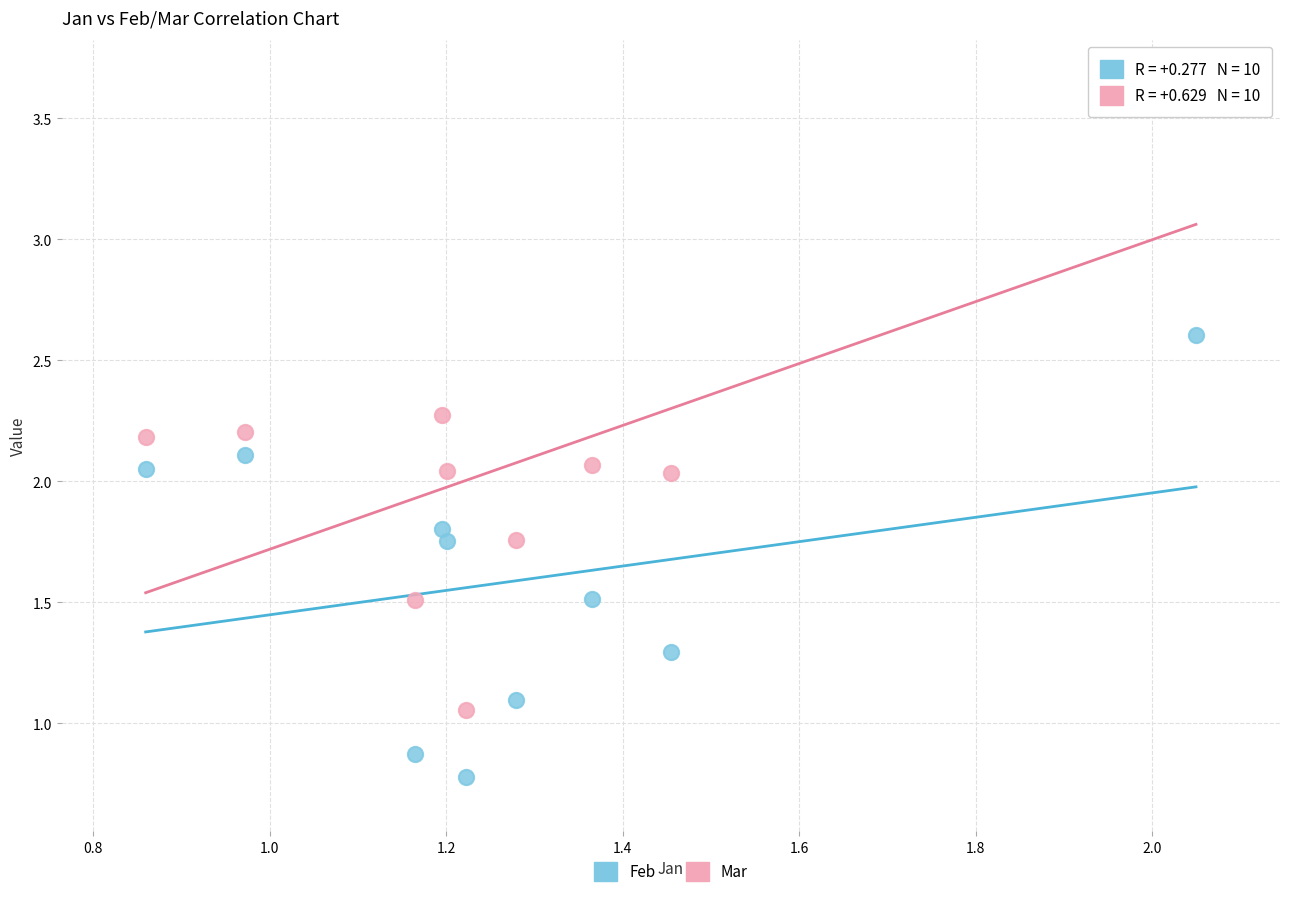

Across all data points, what is the range of Y values (max minus min)?

2.8